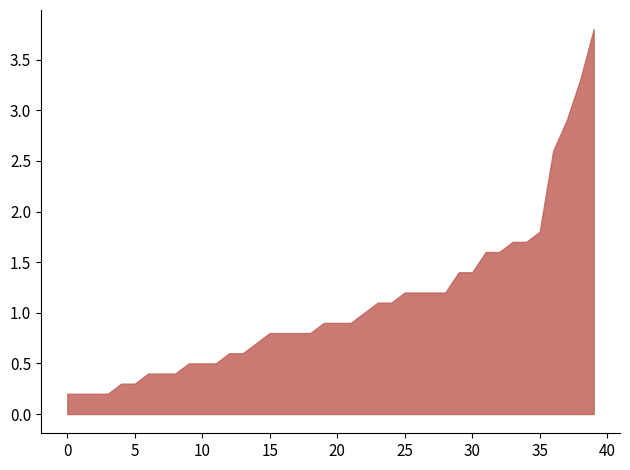

What is the ratio of the value at 30 to the value at 35?

0.8